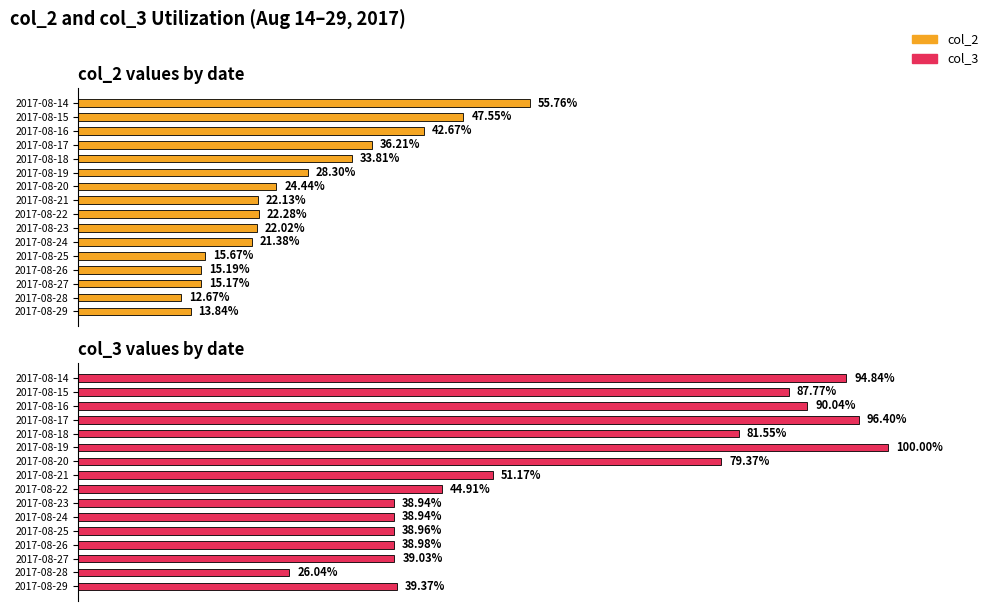

Which series has the largest total across all categories?

col_3 values by date